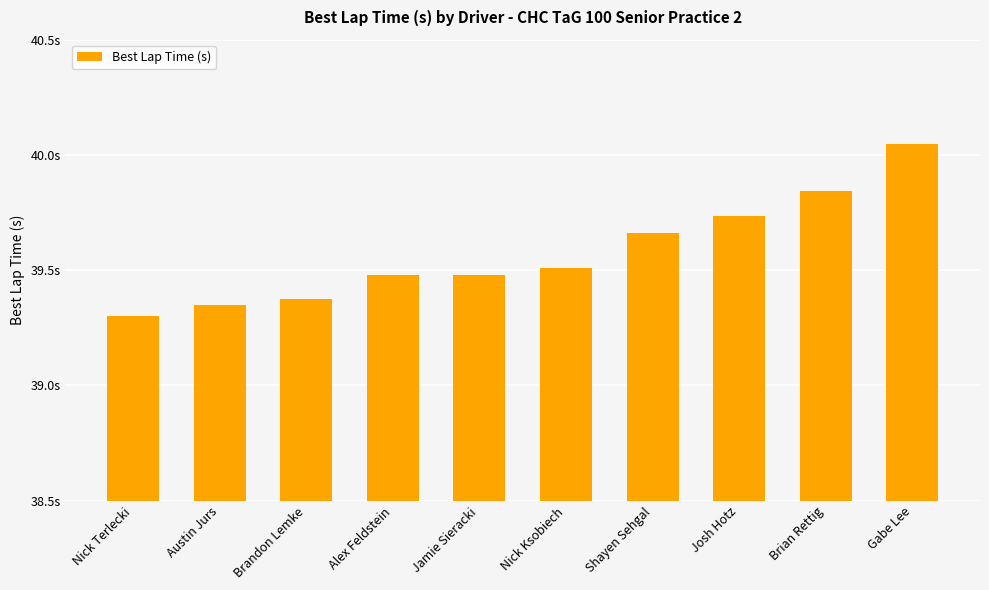

Is it true that the value at Brian Rettig is 39.8?

True